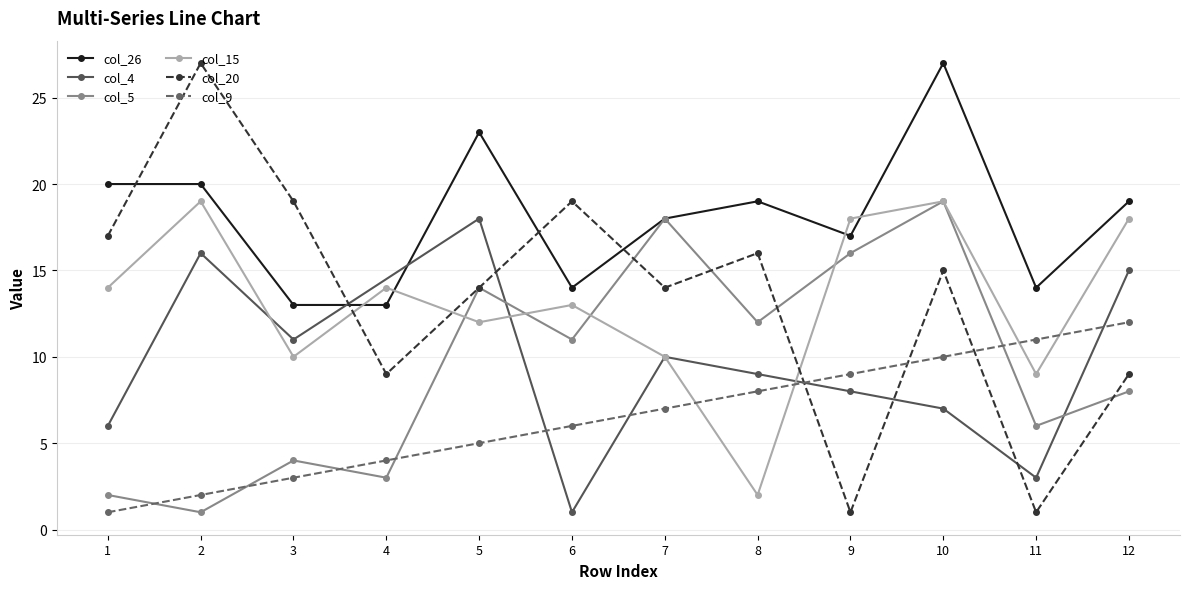

What is the difference between the maximum and minimum values in the col_26 series?

14